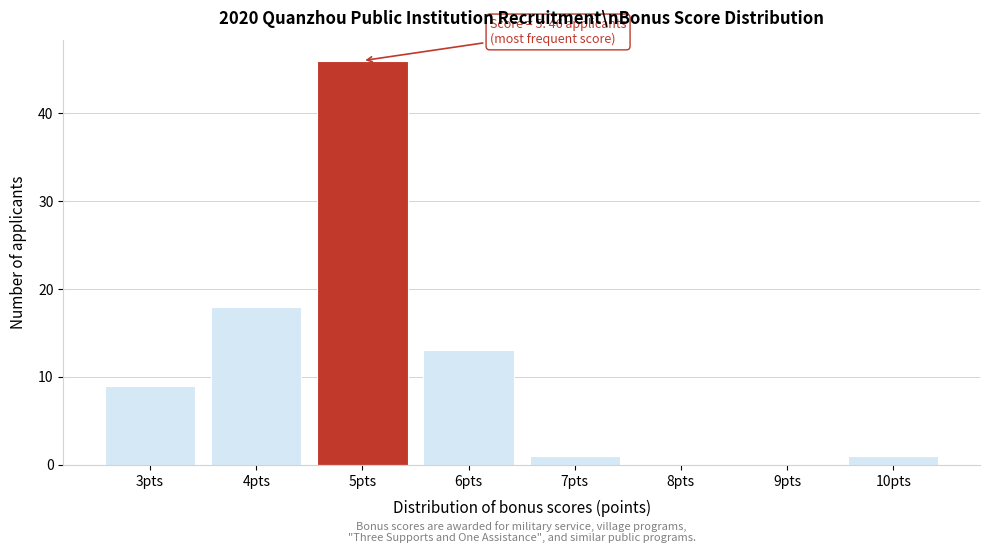

Which range on the x-axis has the tallest bar?

4.5 to 5.5